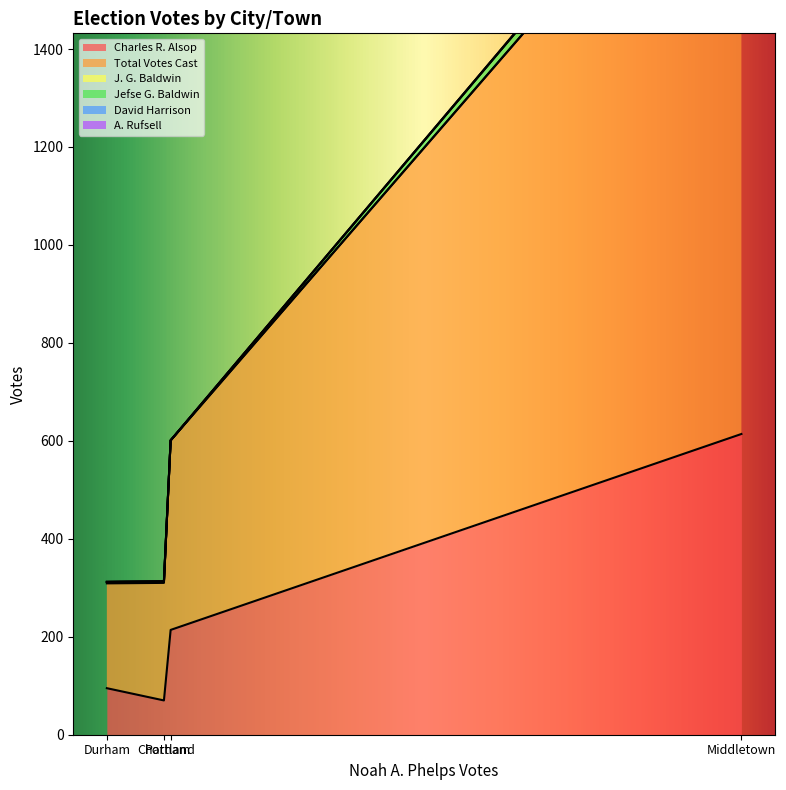

How many data points in Charles R. Alsop are above 214?

1